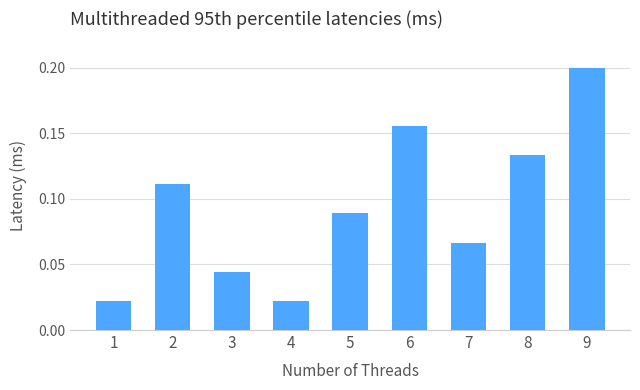

What is the sum of all values?

0.8